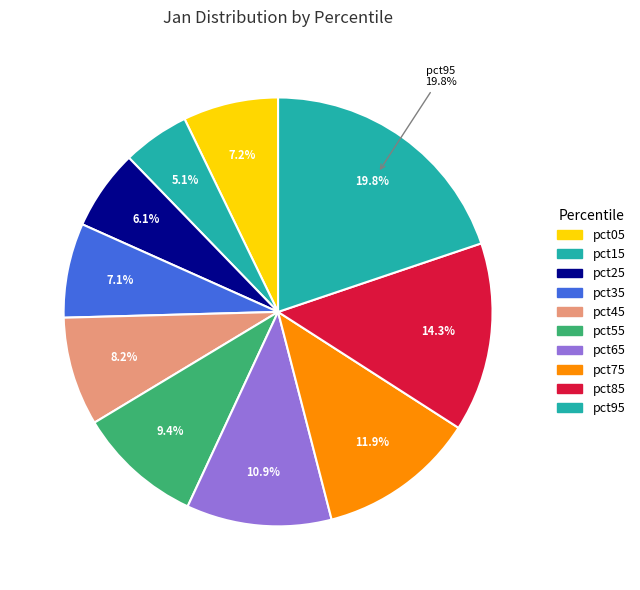

How many slices are in this pie chart?

10